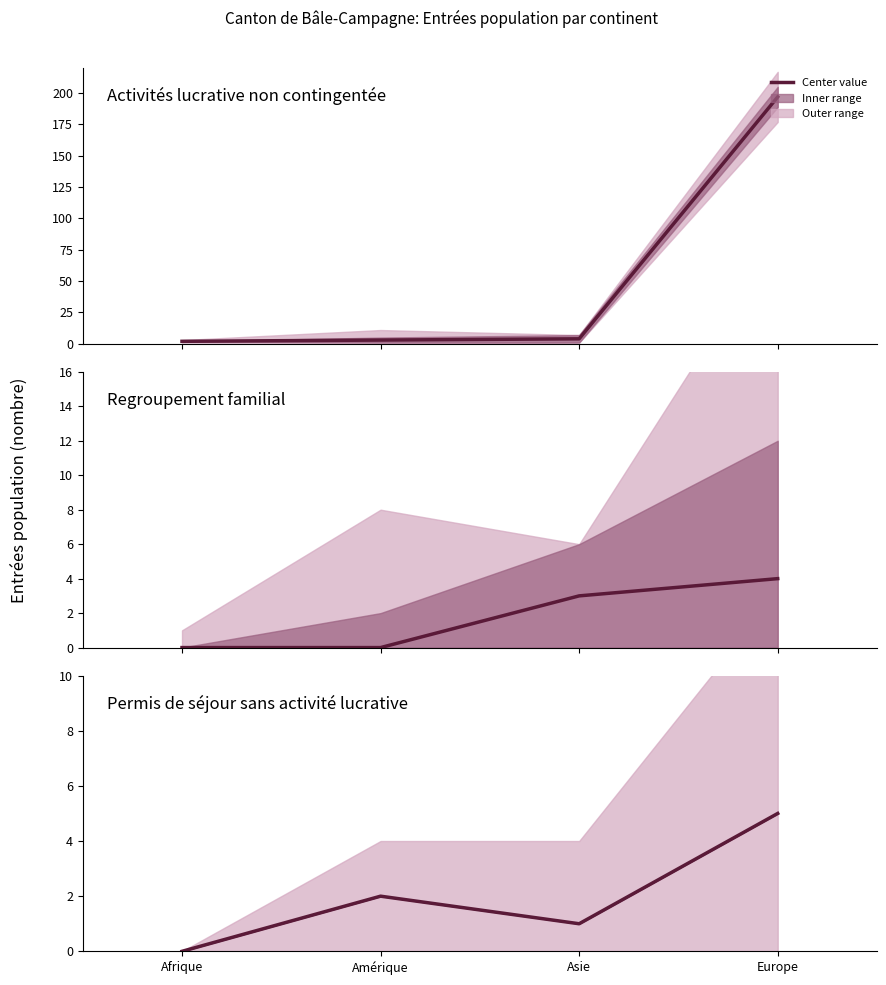

Rank the categories by Activités lucrative non contingentée value from lowest to highest.

Afrique, Amérique, Asie, Europe